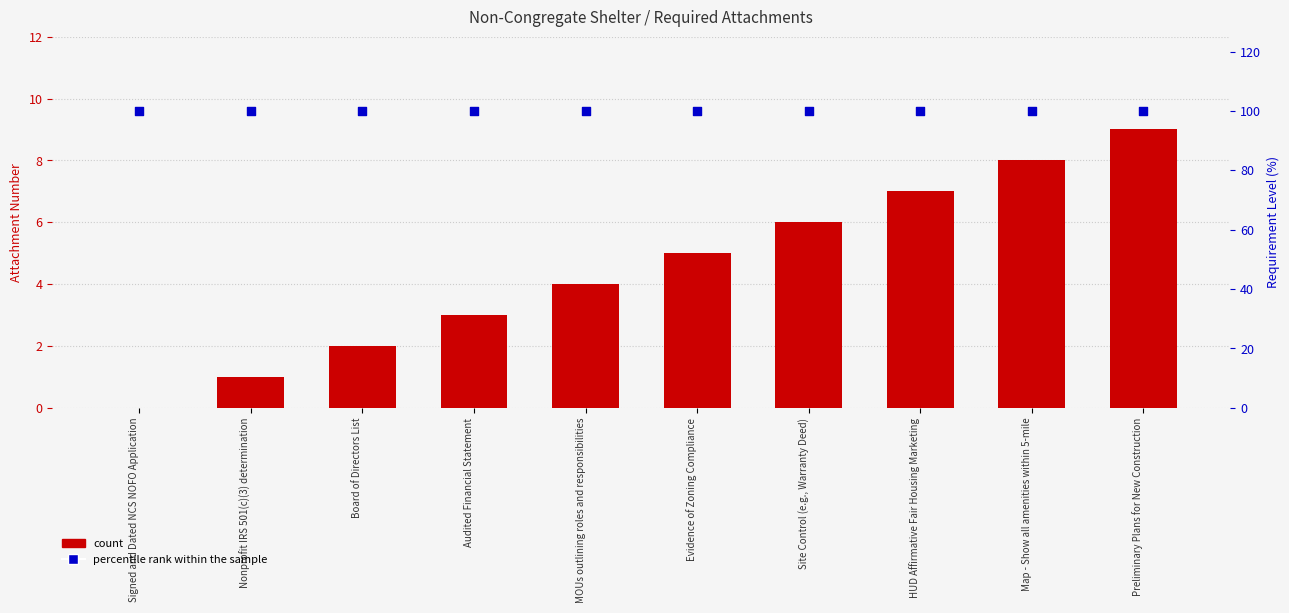

Which series has the largest total across all categories?

percentile rank within the sample